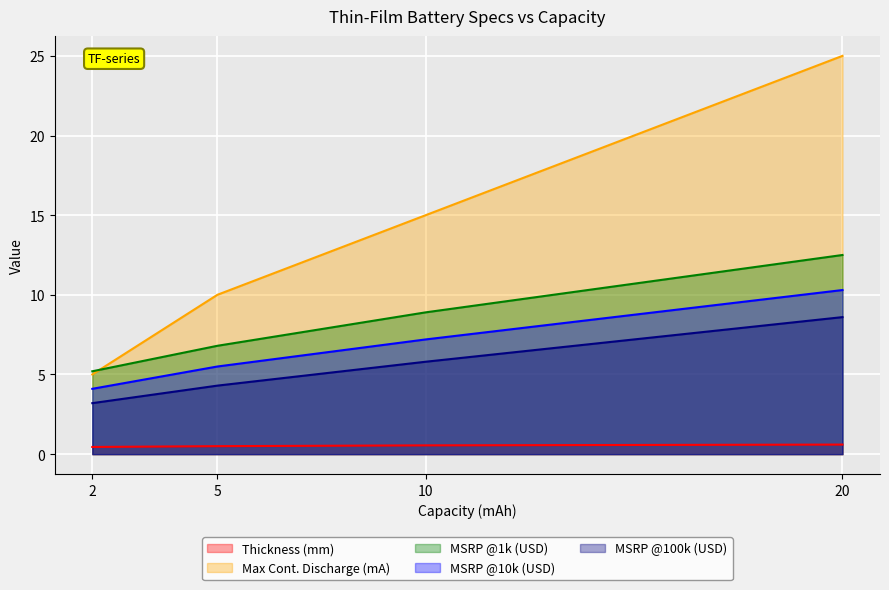

True or false: Max Cont. Discharge (mA) and MSRP @100k (USD) cross at least once.

False